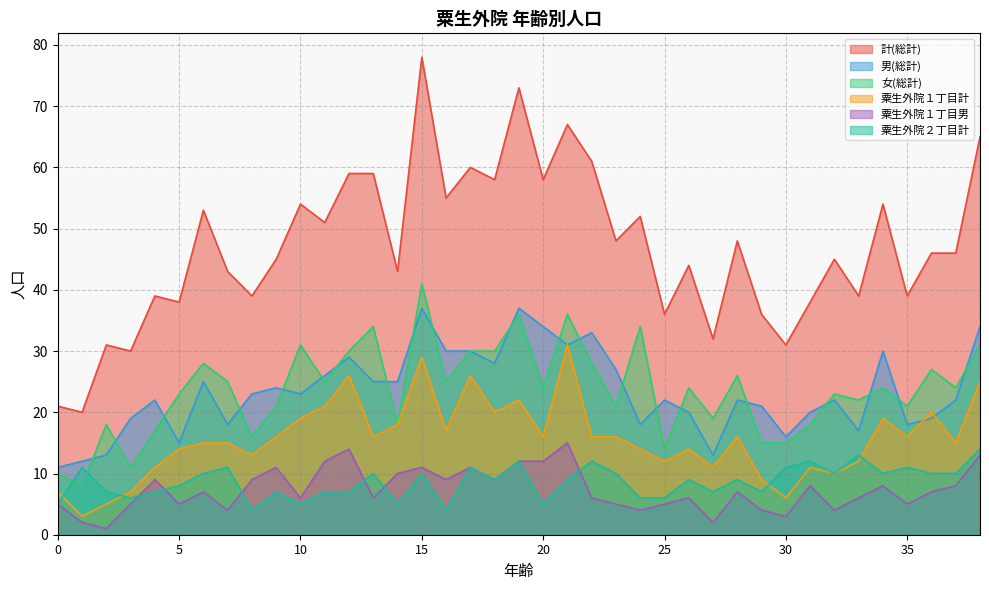

True or false: 女(総計) and 粟生外院２丁目計 cross at least once.

True